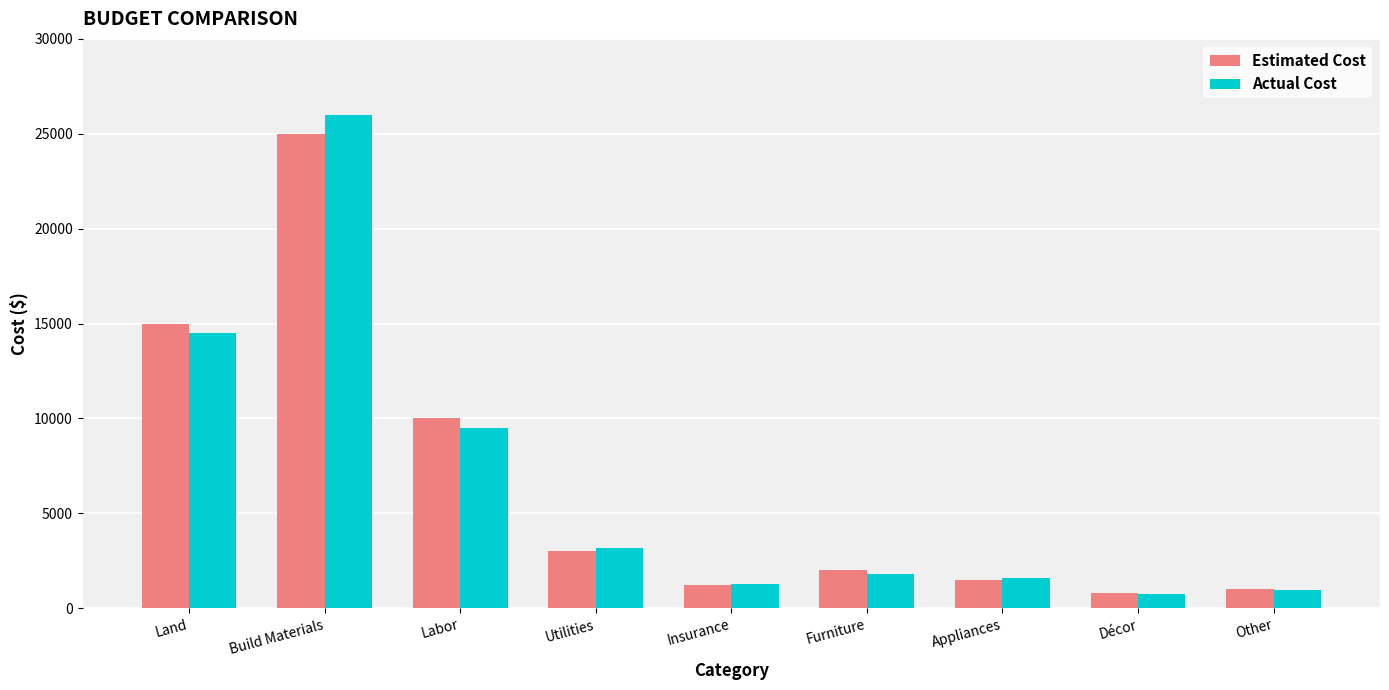

At how many categories does at least one series exceed 22666?

1